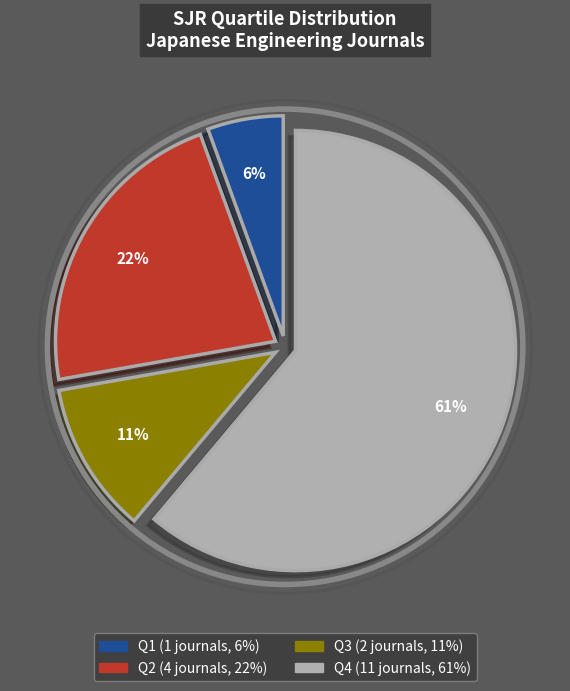

To the nearest percent, what is the combined percentage of Q1 and Q2?

28%